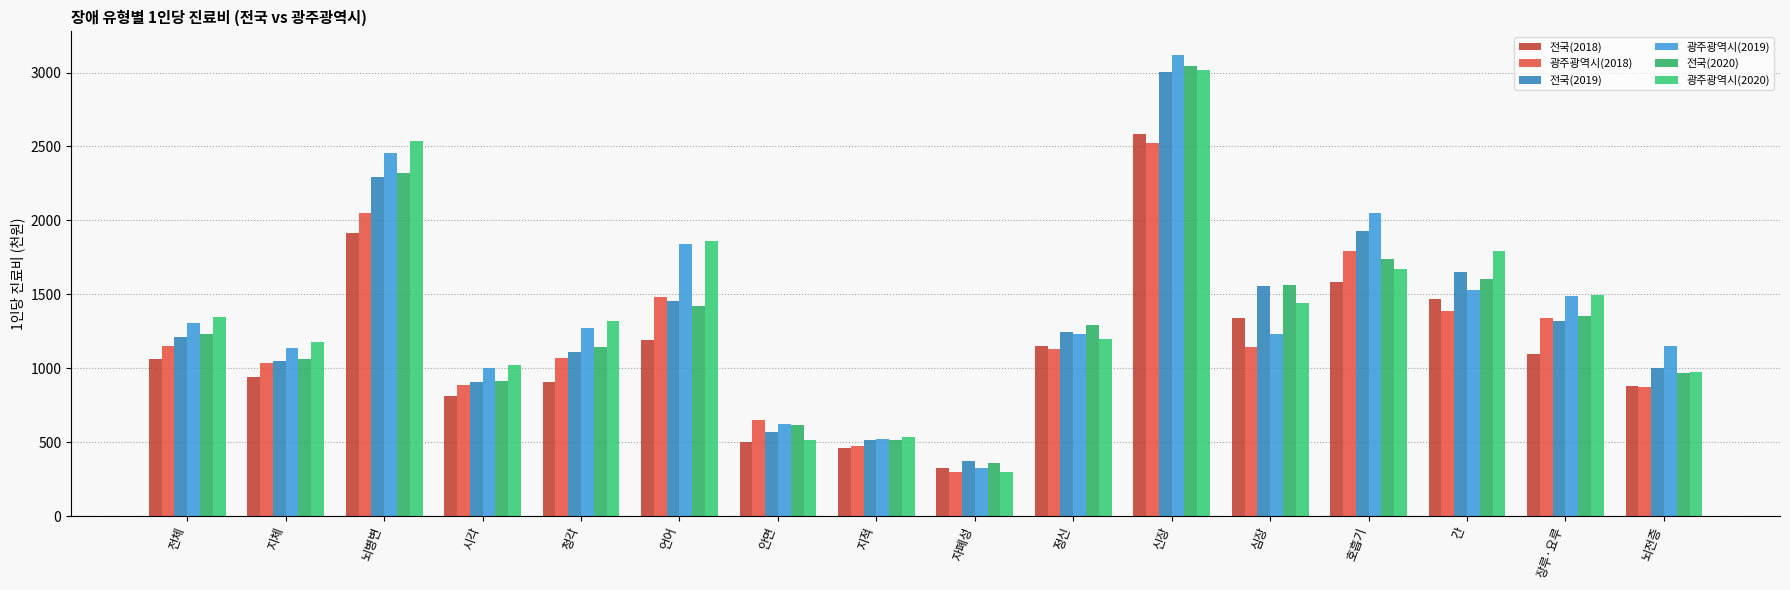

List the labels in order of 광주광역시(2018) value, smallest first.

자폐성, 지적, 안면, 뇌전증, 시각, 지체, 청각, 정신, 심장, 전체, 장루·요루, 간, 언어, 호흡기, 뇌병변, 신장